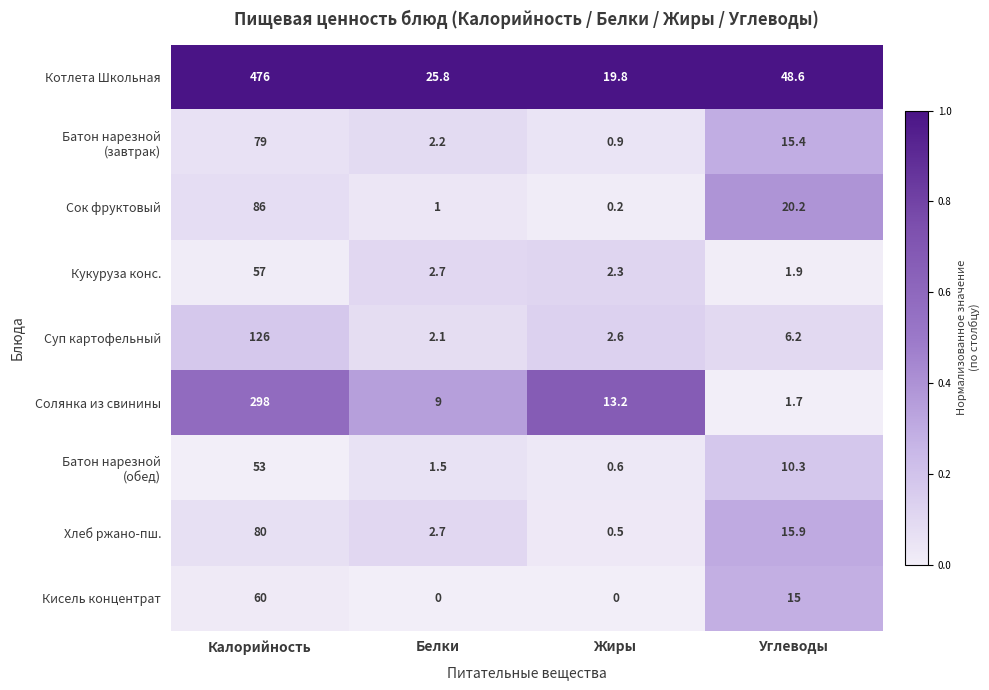

The Суп картофельный series shows 1.2 at Жиры. True or false?

False